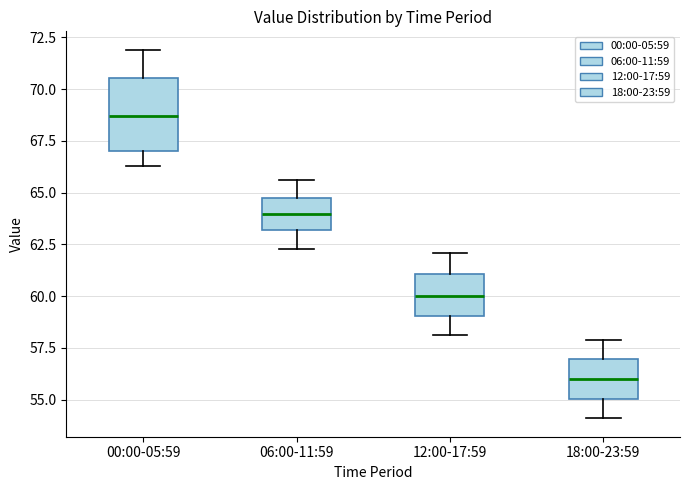

Which box's median line is the lowest?

18:00-23:59